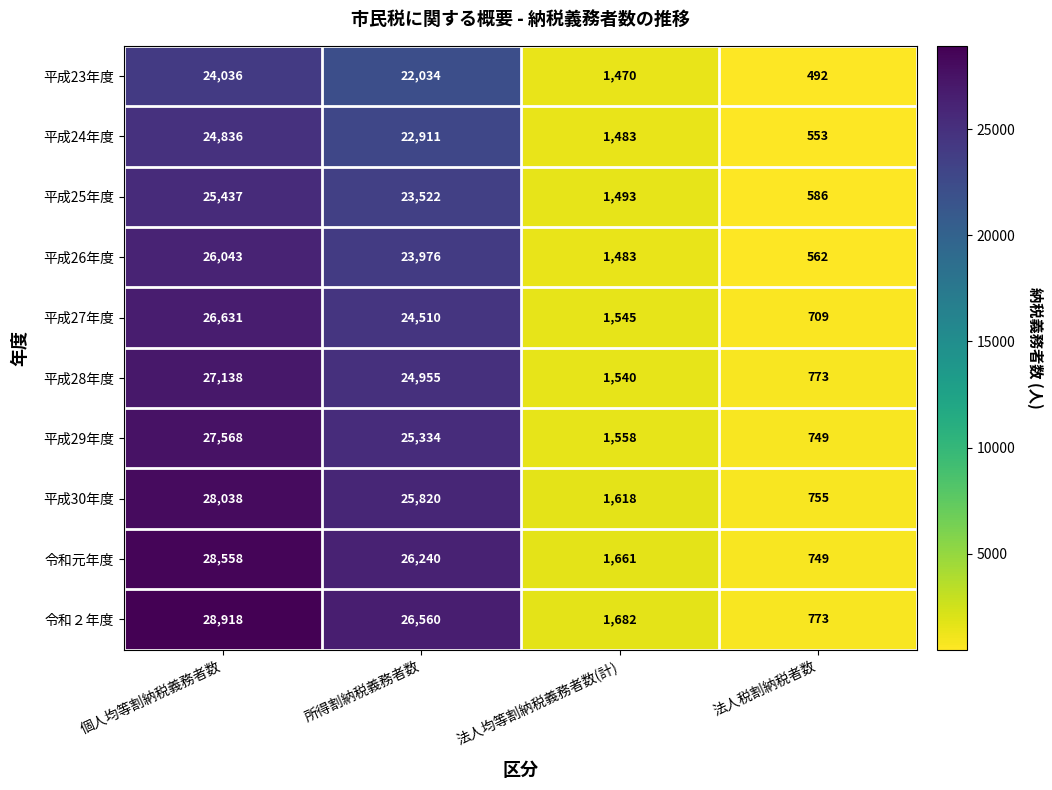

What is the sum of the 平成27年度 values at 個人均等割納税義務者数 and 所得割納税義務者数?

51141